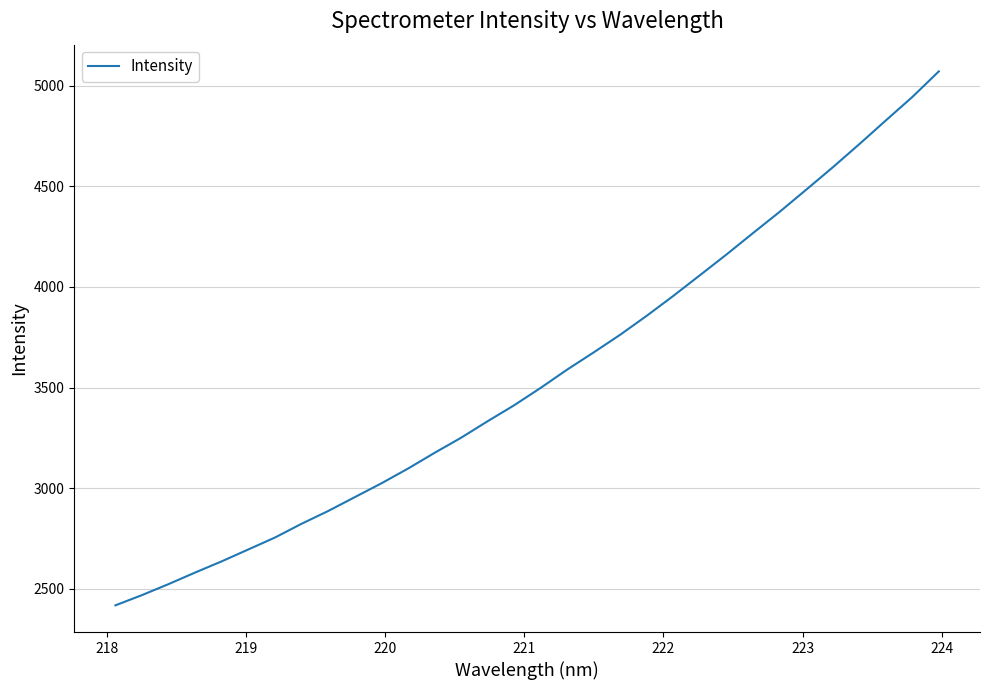

What is the minimum value shown in the chart?

2418.2